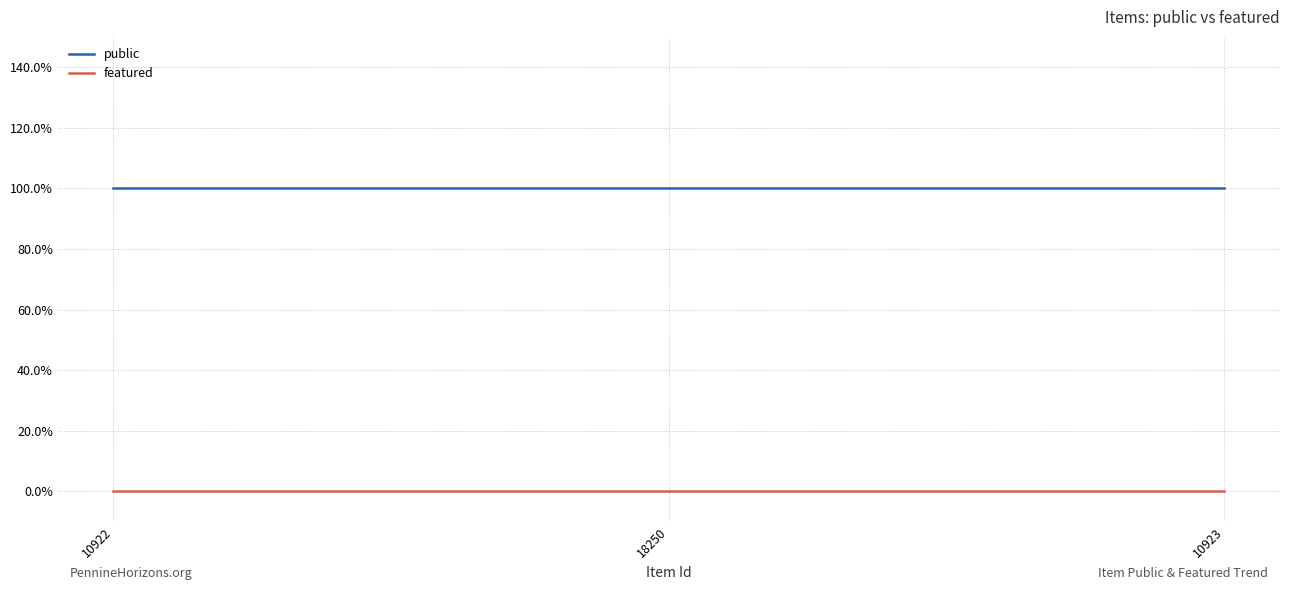

True or false: public has a value of 1 at 18250.

False